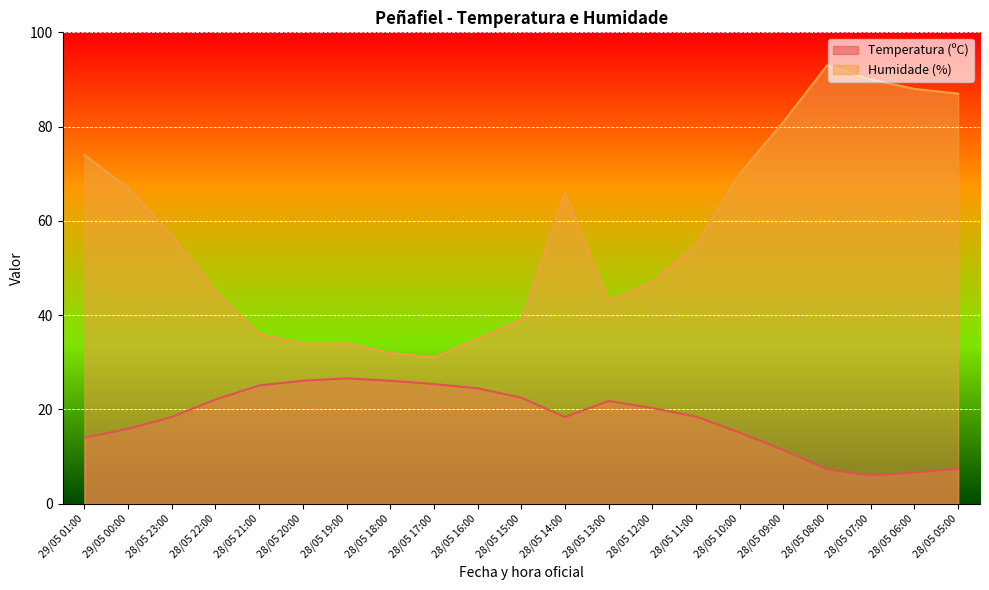

What position from the left is 28/05 14:00?

12